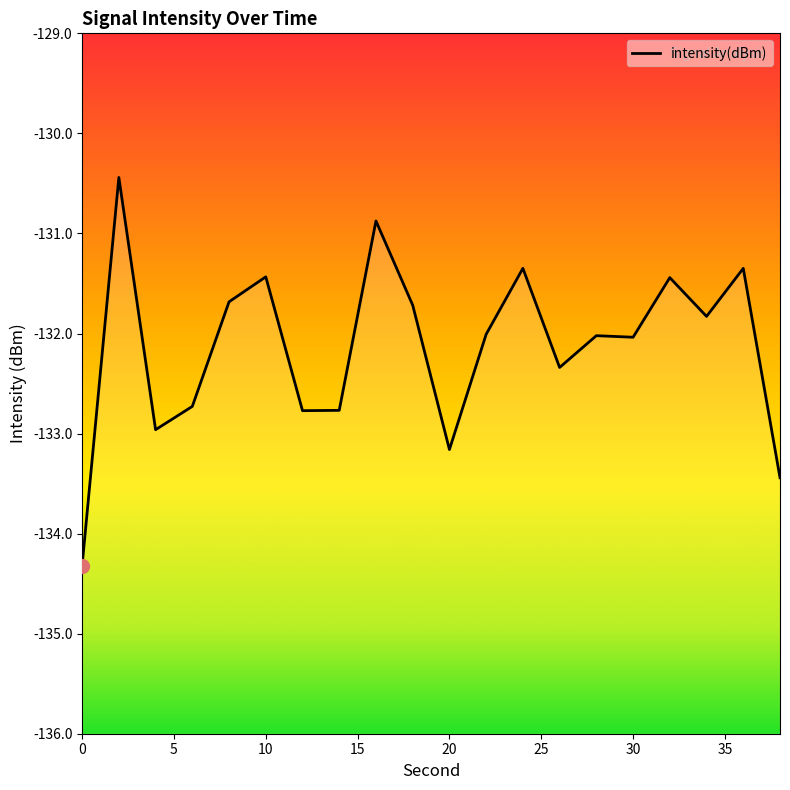

List the labels in order of value, smallest first.

0, 38, 20, 4, 12, 14, 6, 26, 30, 28, 22, 34, 18, 8, 32, 10, 36, 24, 16, 2